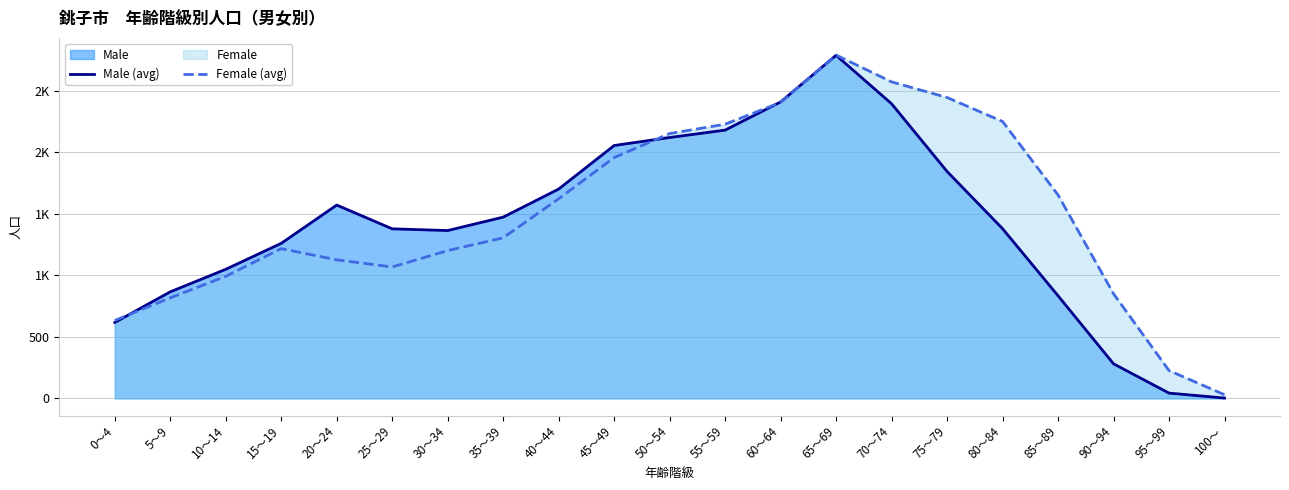

The value of Female (avg) at 100～ is 17. True or false?

False